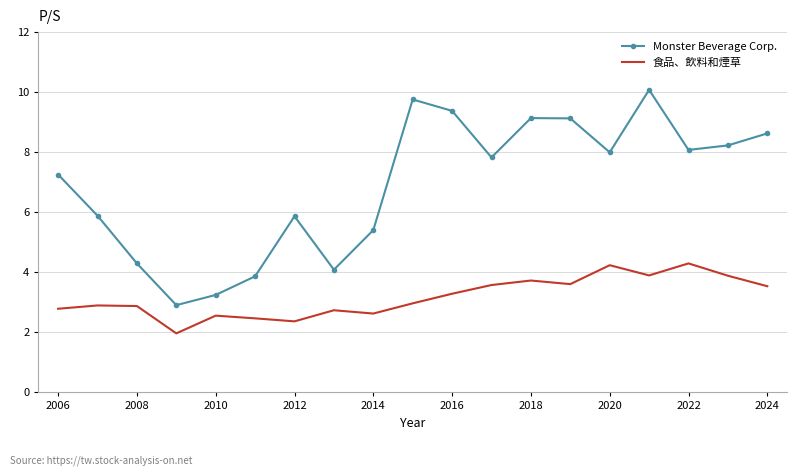

What is the maximum value shown in the chart?

10.1